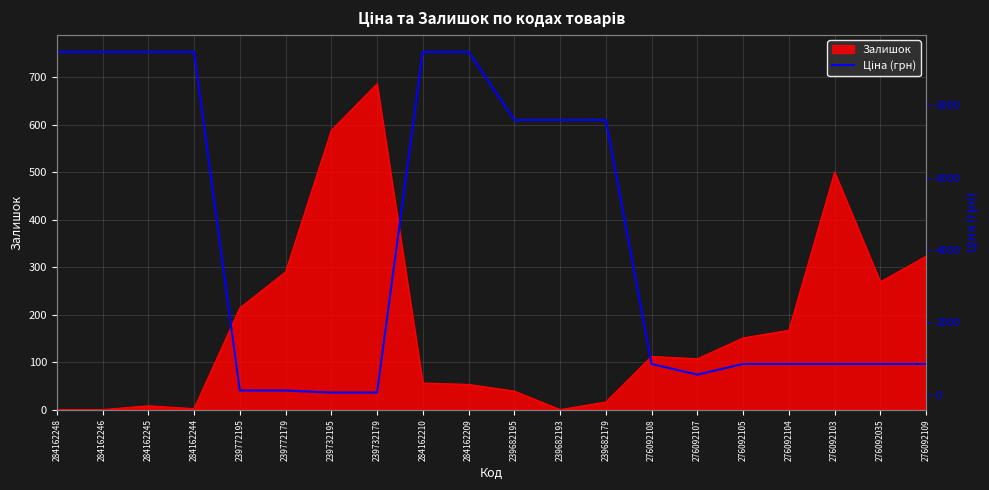

True or false: Залишок has a value of 290 at 239772179.

True